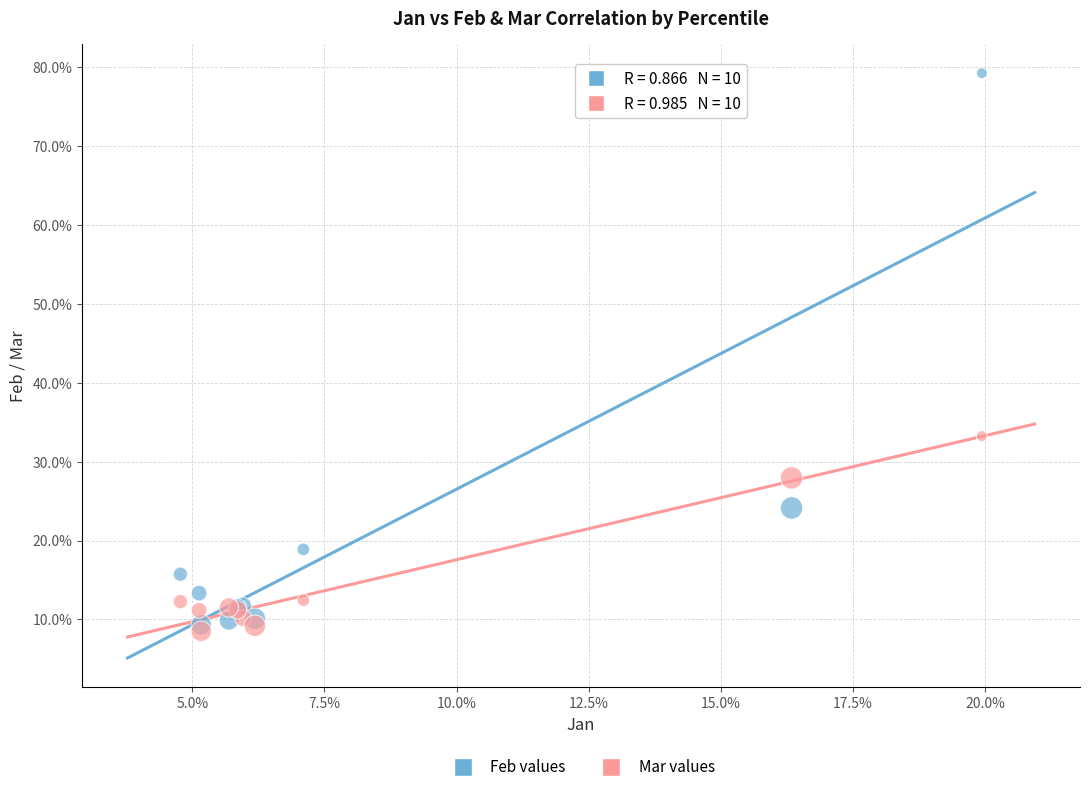

Which series contains the lowest Y value?

Mar values